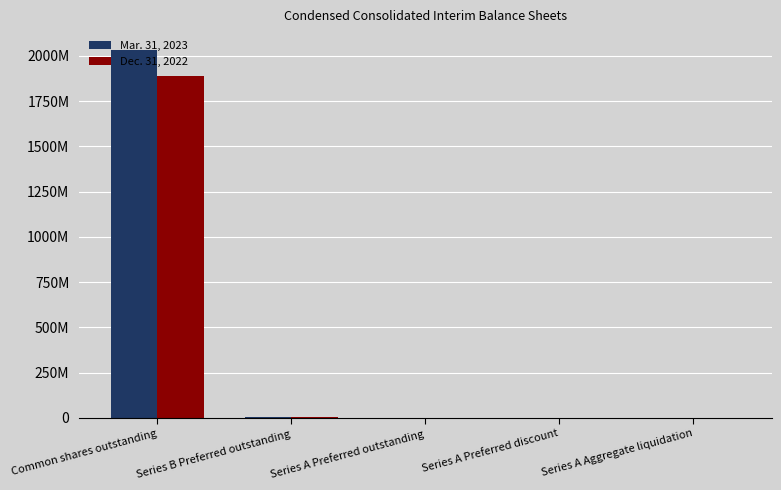

What are all the series names shown in the legend?

Mar. 31, 2023, Dec. 31, 2022